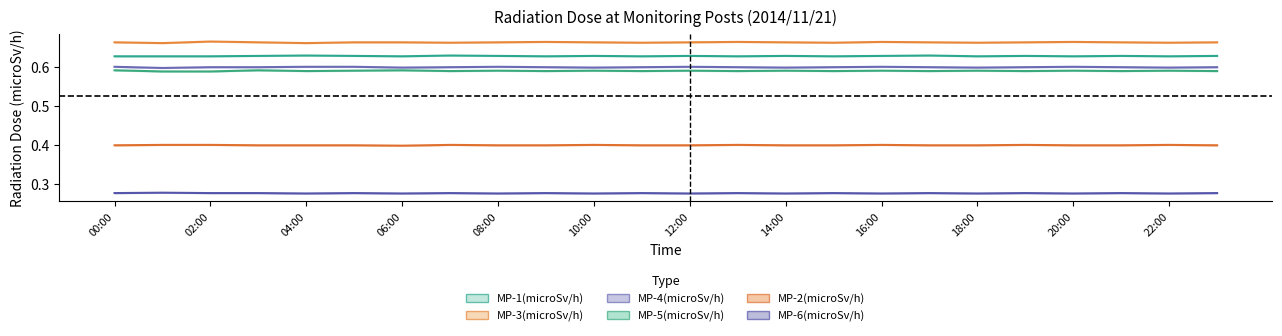

At which category is the sum across all series the highest?

16:00